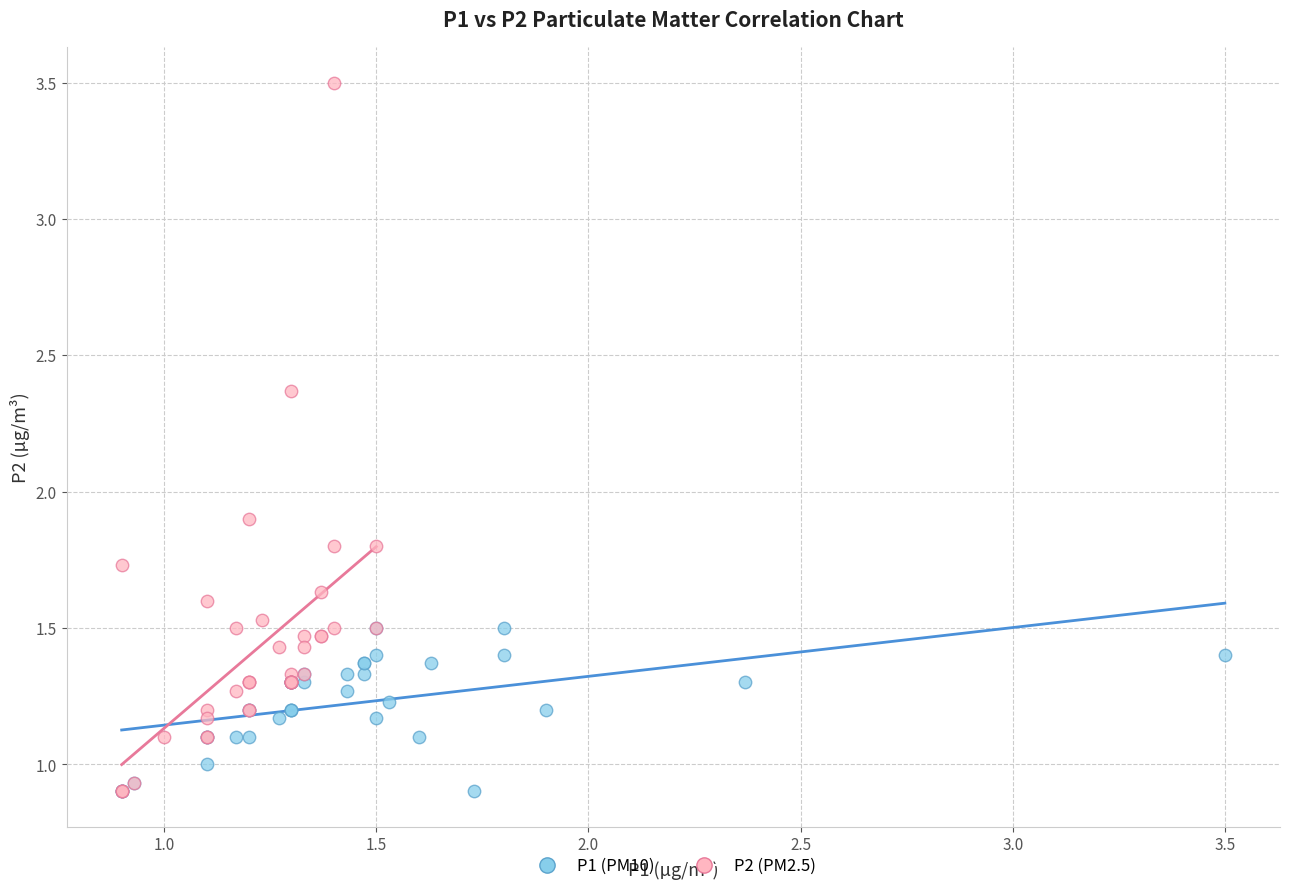

Which series has the widest spread of Y values?

P2 (PM2.5)